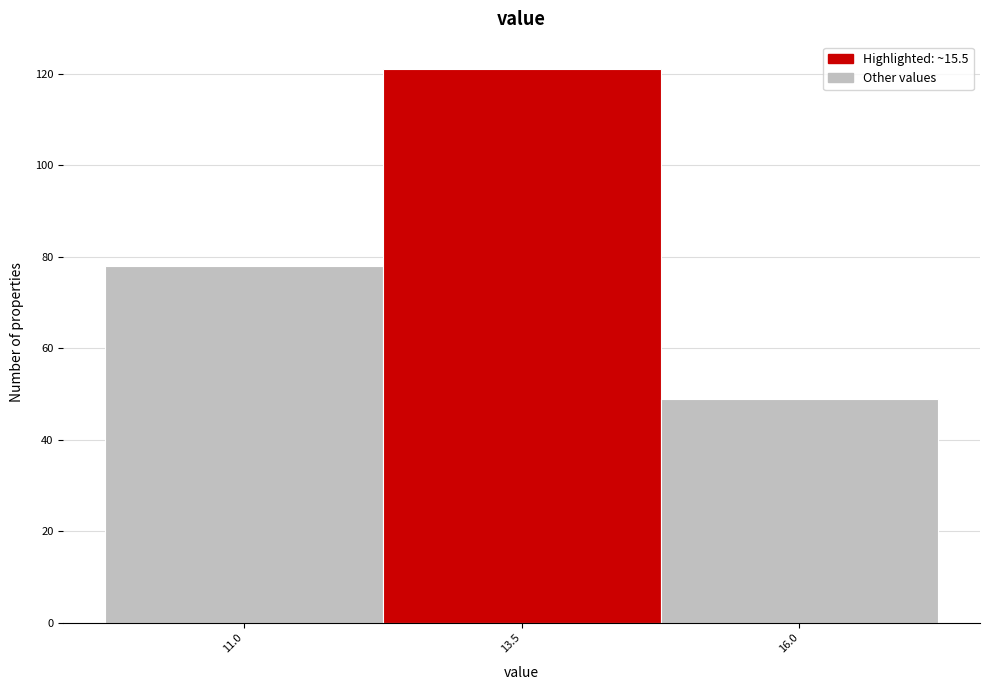

Reading left to right, extract all data points from this chart.

11.0=78	13.5=121	16.0=49